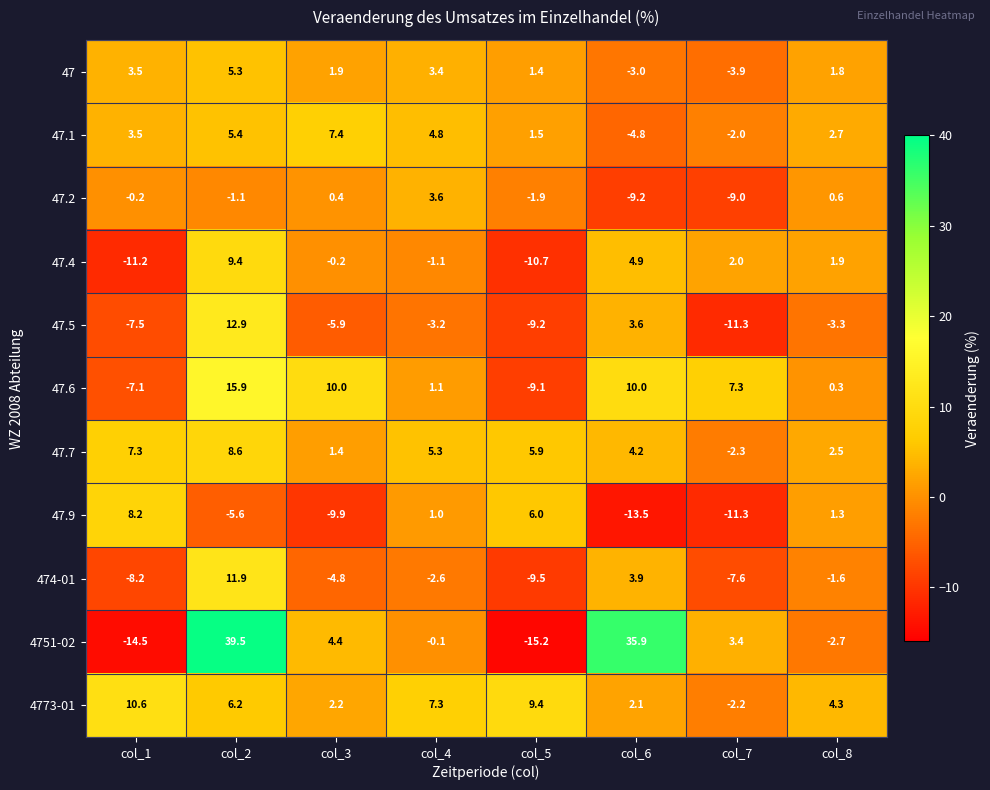

The value of 47.5 at col_4 is -3.2. True or false?

True